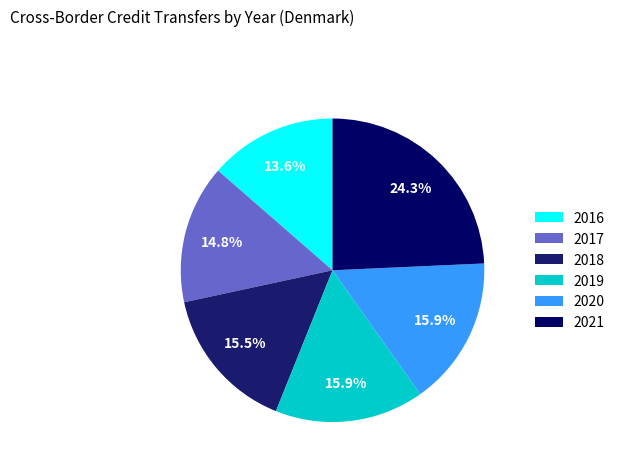

To the nearest percent, what is the combined percentage of 2016 and 2019?

29%